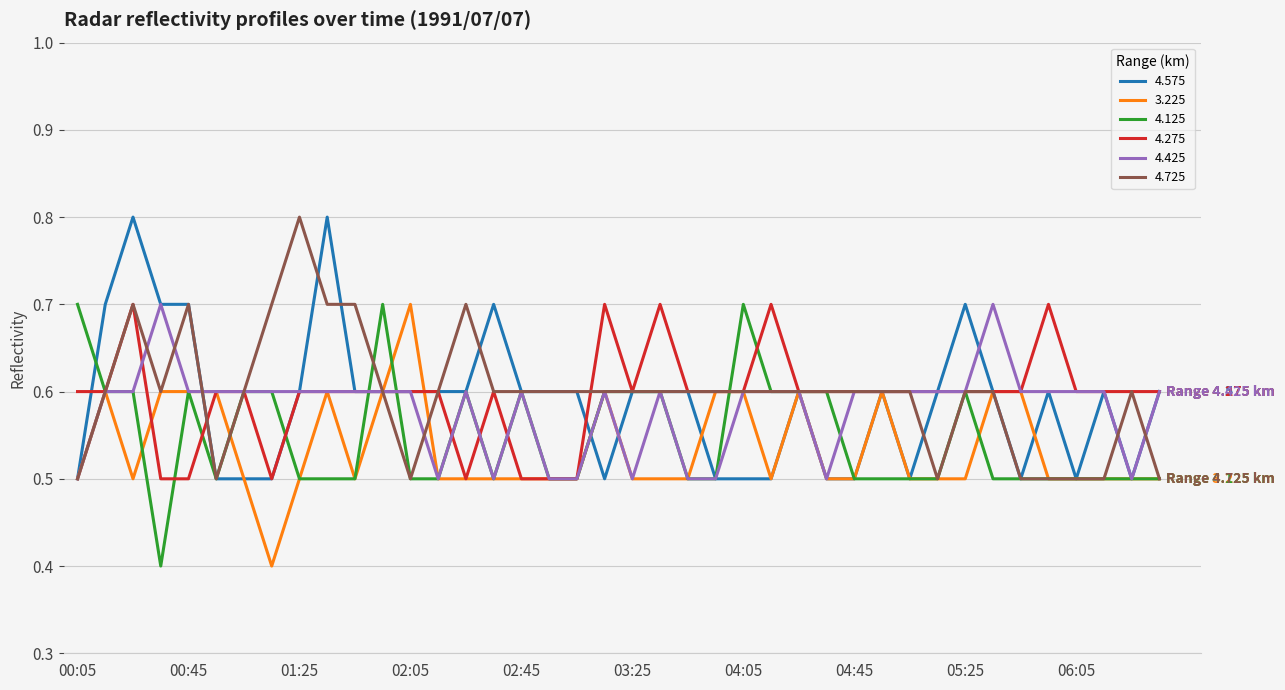

What is the minimum value shown in the chart?

0.4